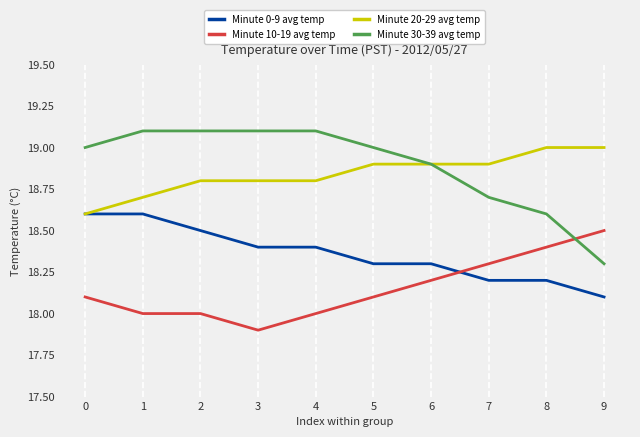

How many lines are shown in the chart?

4